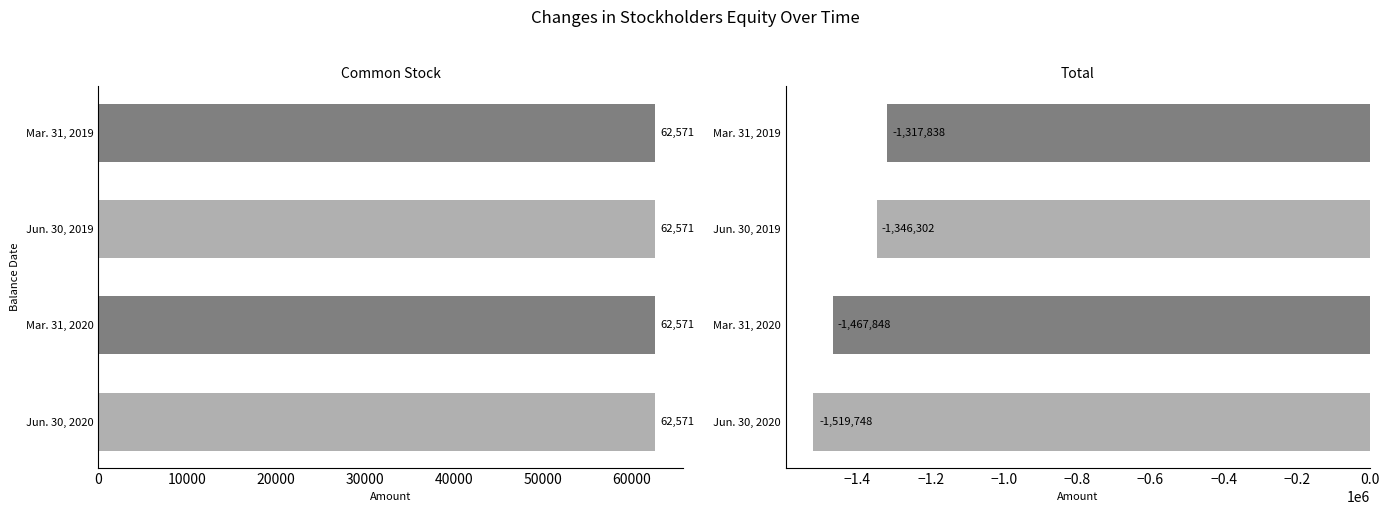

What is the difference between the highest and lowest values at 20000?

1467848.6